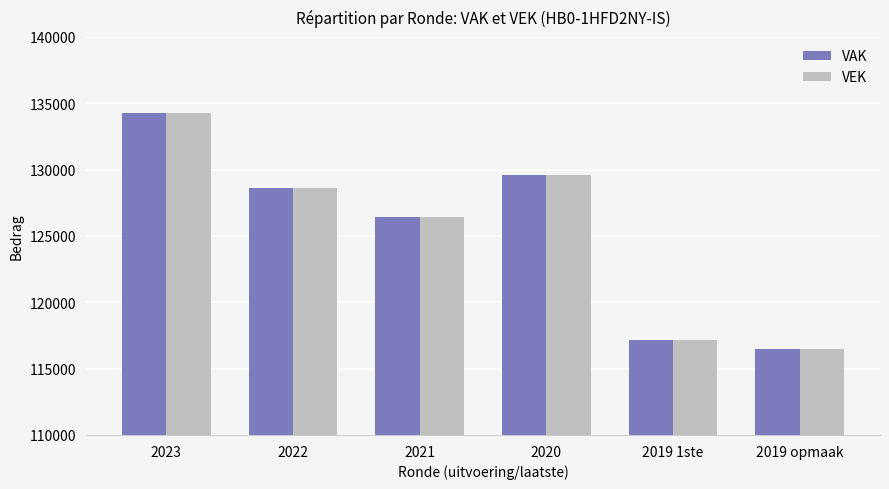

Reading left to right, extract all data points from this chart.

VAK: 2023=134292	2022=128591	2021=126441	2020=129590	2019 1ste=117168	2019 opmaak=116463
VEK: 2023=134292	2022=128591	2021=126441	2020=129590	2019 1ste=117168	2019 opmaak=116463